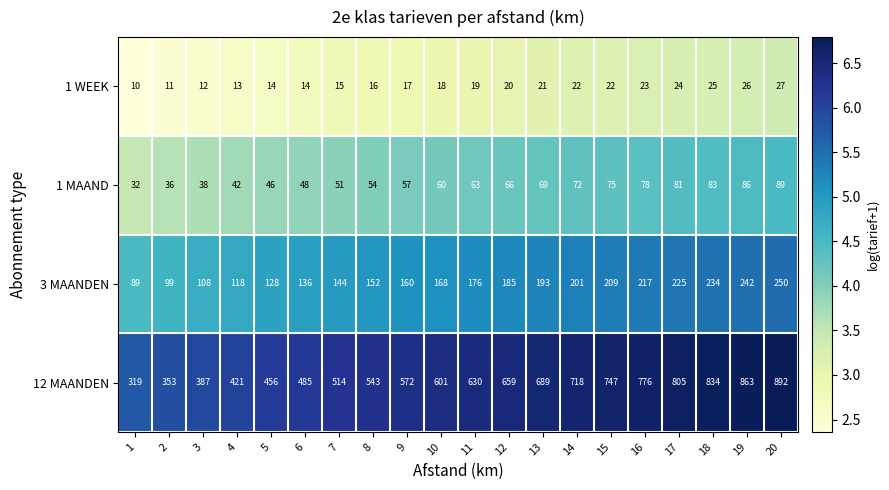

What is the lowest value of the 12 MAANDEN series?

319